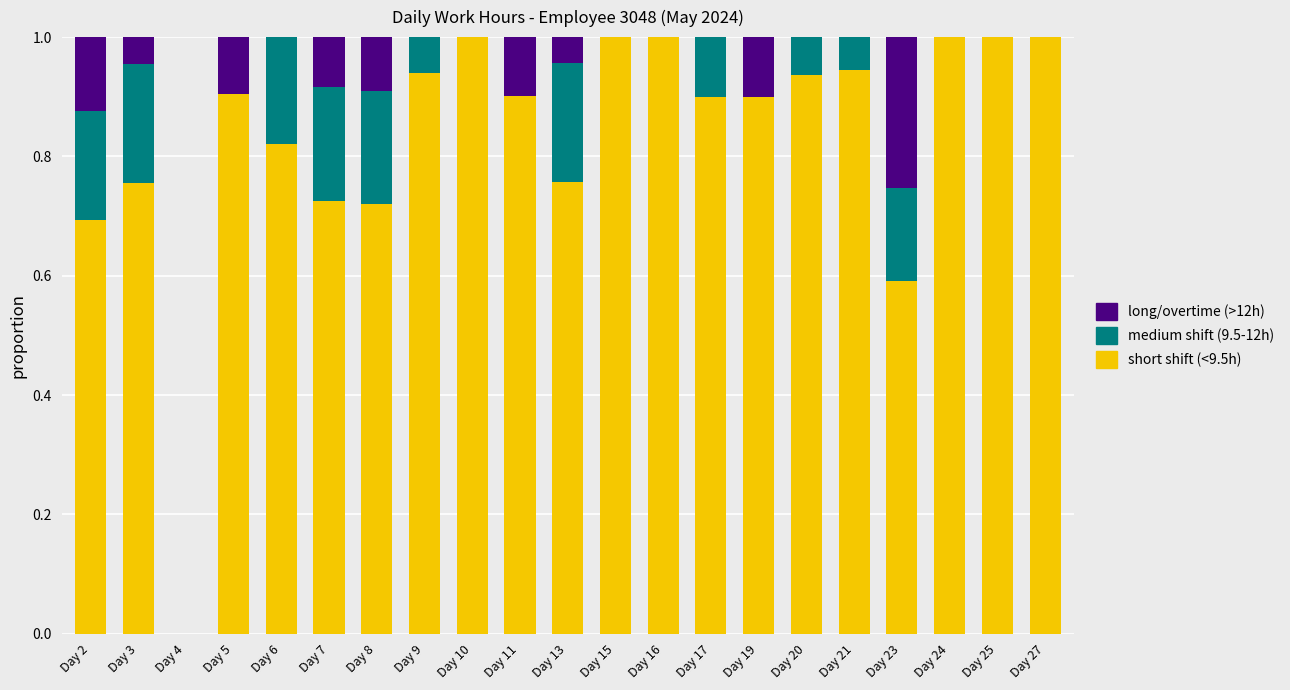

Are the bars grouped side by side (vs. stacked)?

No